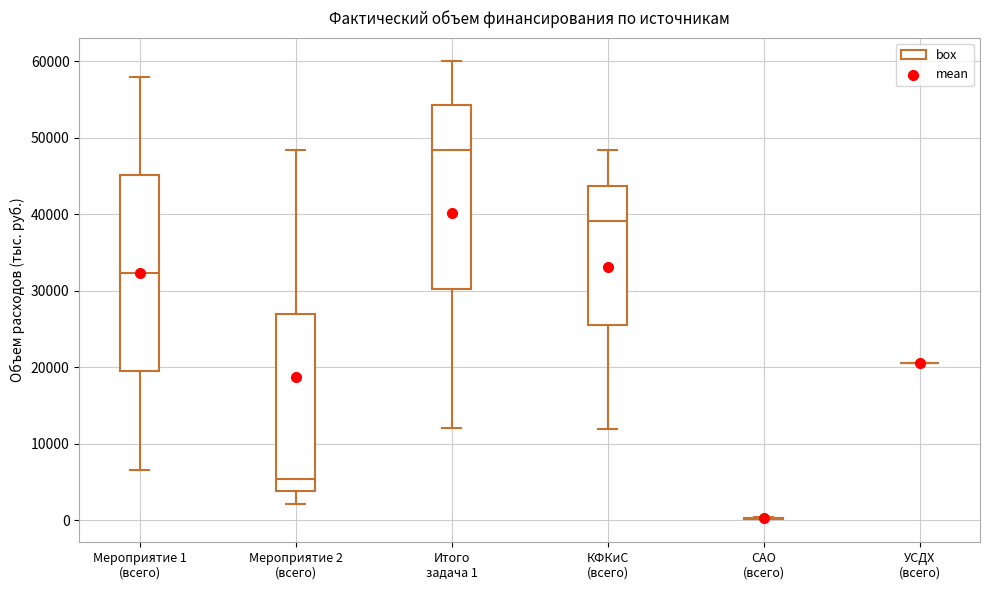

Reading left to right, transcribe this box plot: for each box, give where its median line is, the range the box spans, and where its two whiskers end, as read against the y-axis. The values are not printed on the chart, so give them approximately, as read against the axis.

Мероприятие 1 (всего): median 32000, box 19000 to 45000, whiskers 7000 to 58000
Мероприятие 2 (всего): median 5000, box 4000 to 27000, whiskers 2000 to 48000
Итого задача 1: median 48000, box 30000 to 54000, whiskers 12000 to 60000
КФКиС (всего): median 39000, box 26000 to 44000, whiskers 12000 to 48000
САО (всего): box collapsed to a line at 0, whiskers 0 to 0
УСДХ (всего): box collapsed to a line at 21000, whiskers 21000 to 21000